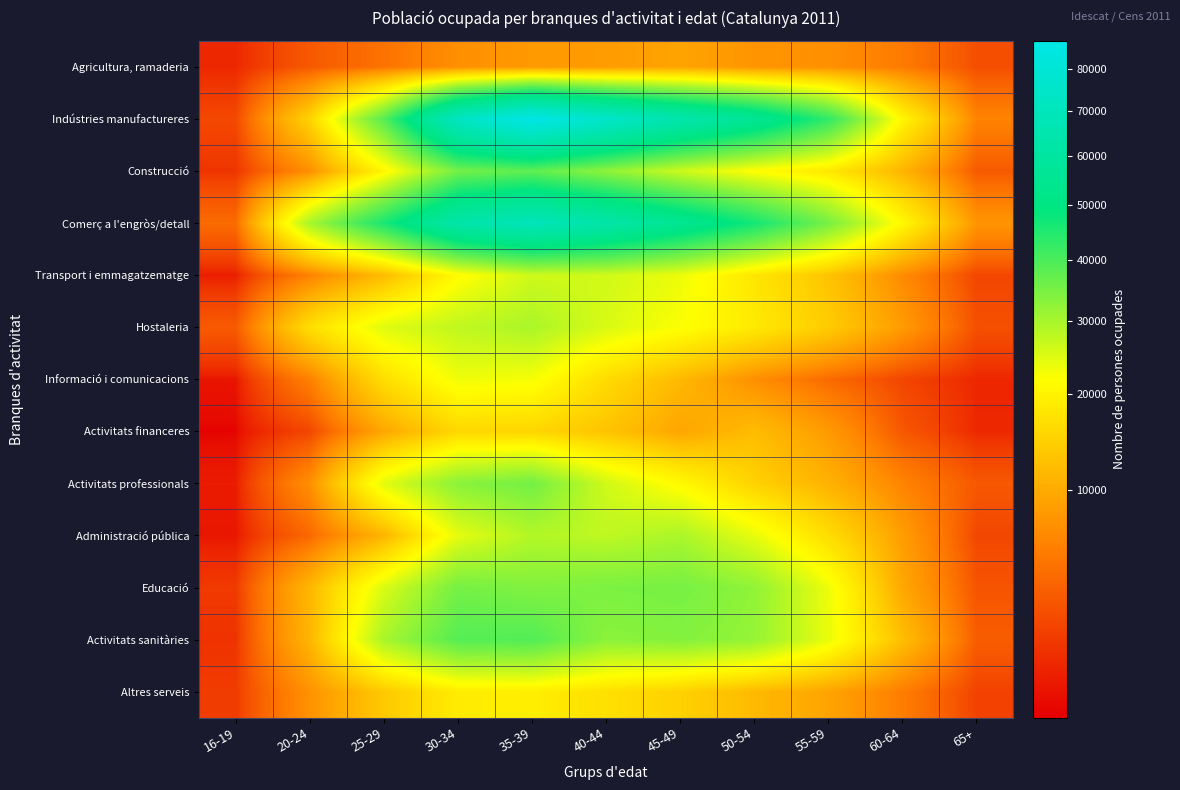

Which series has the largest range (max minus min)?

Indústries manufactureres